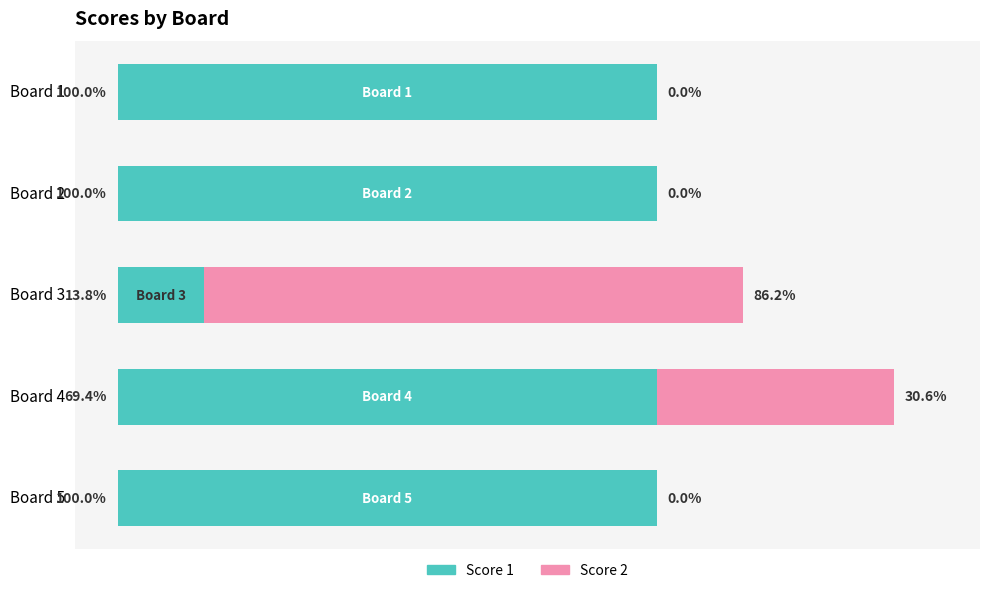

What are all the series names shown in the legend?

Score 1, Score 2